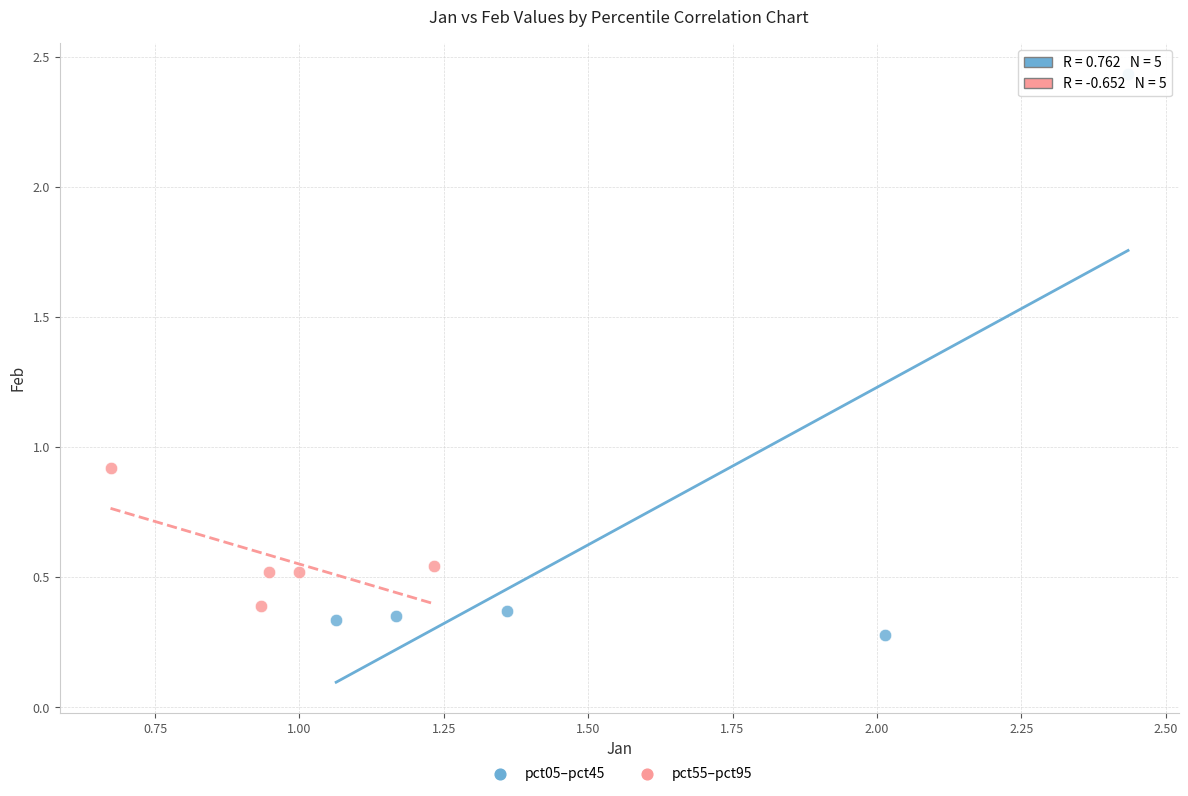

Which series reaches the maximum Y coordinate?

pct05–pct45